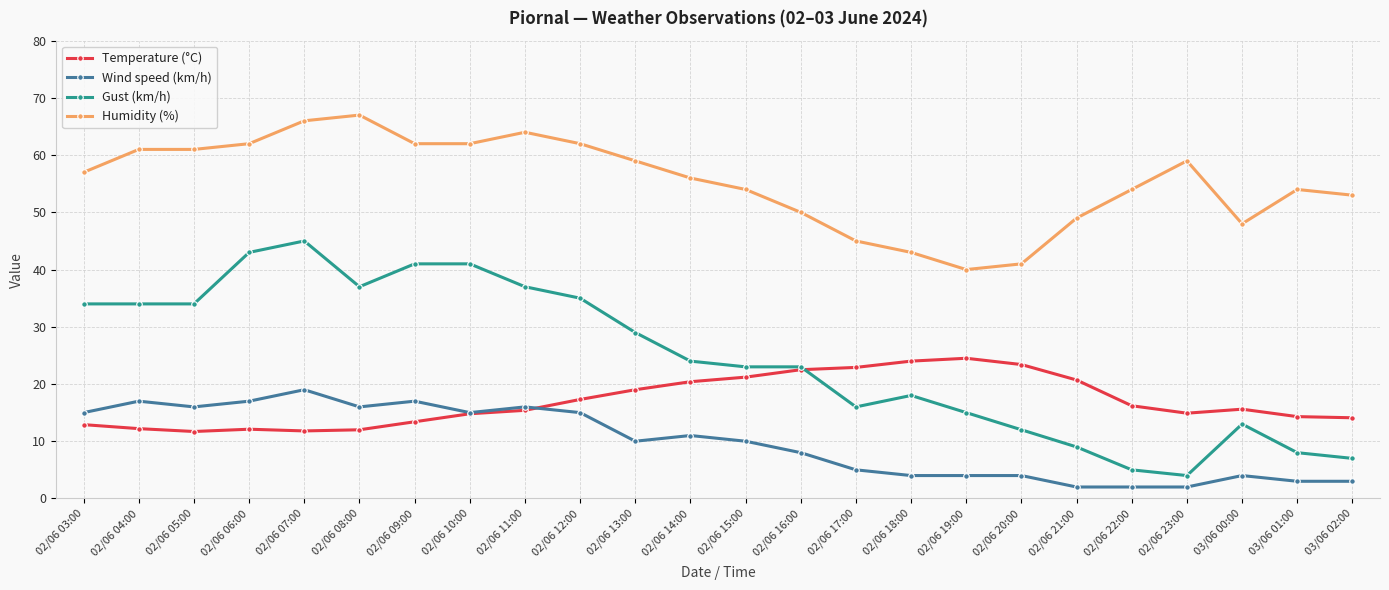

True or false: Gust (km/h) and Wind speed (km/h) intersect in this chart.

False